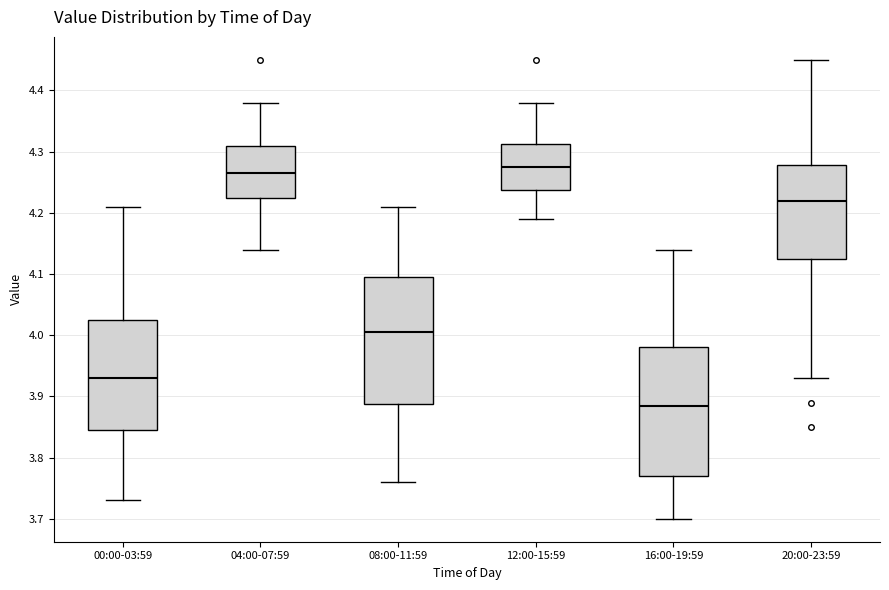

Which box's median line is the highest?

12:00-15:59